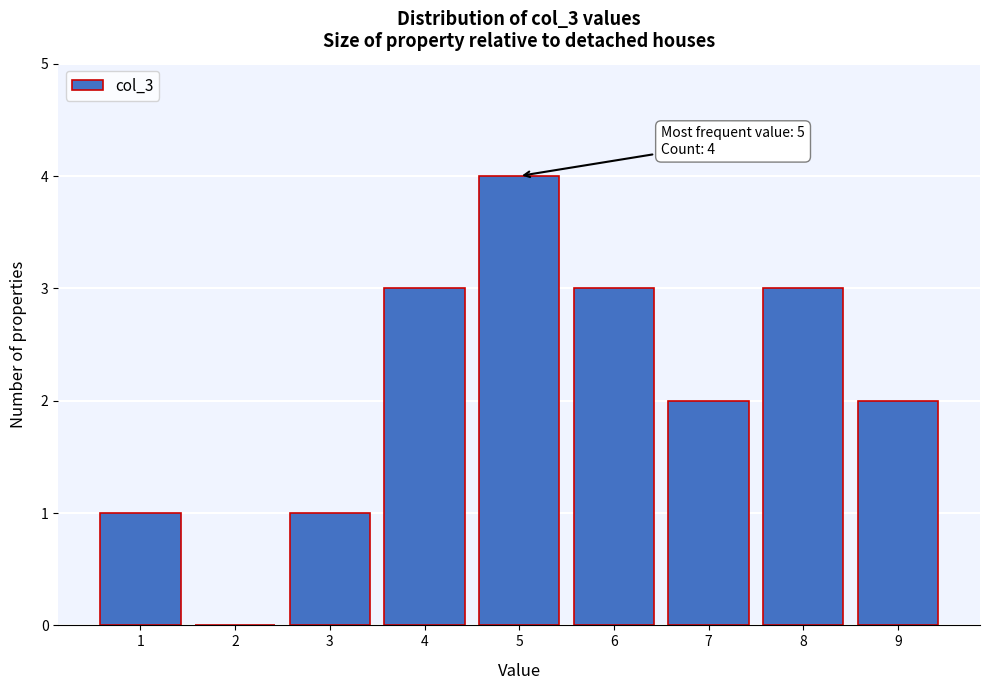

Over which range of the x-axis is the bar tallest?

4.5 to 5.5